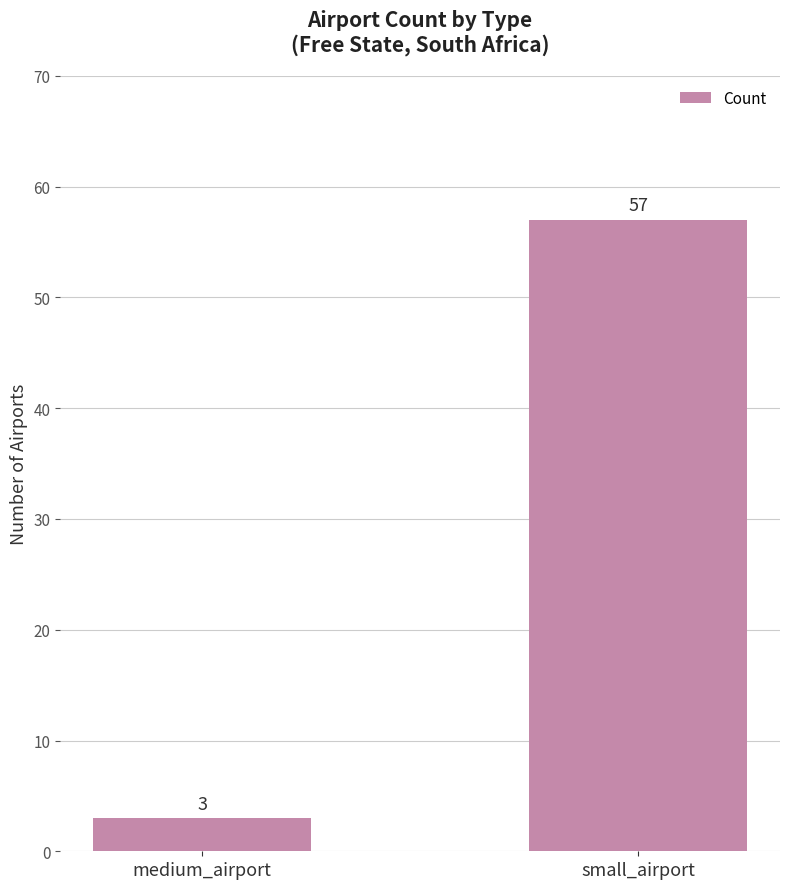

List the labels in order of value, largest first.

small_airport, medium_airport